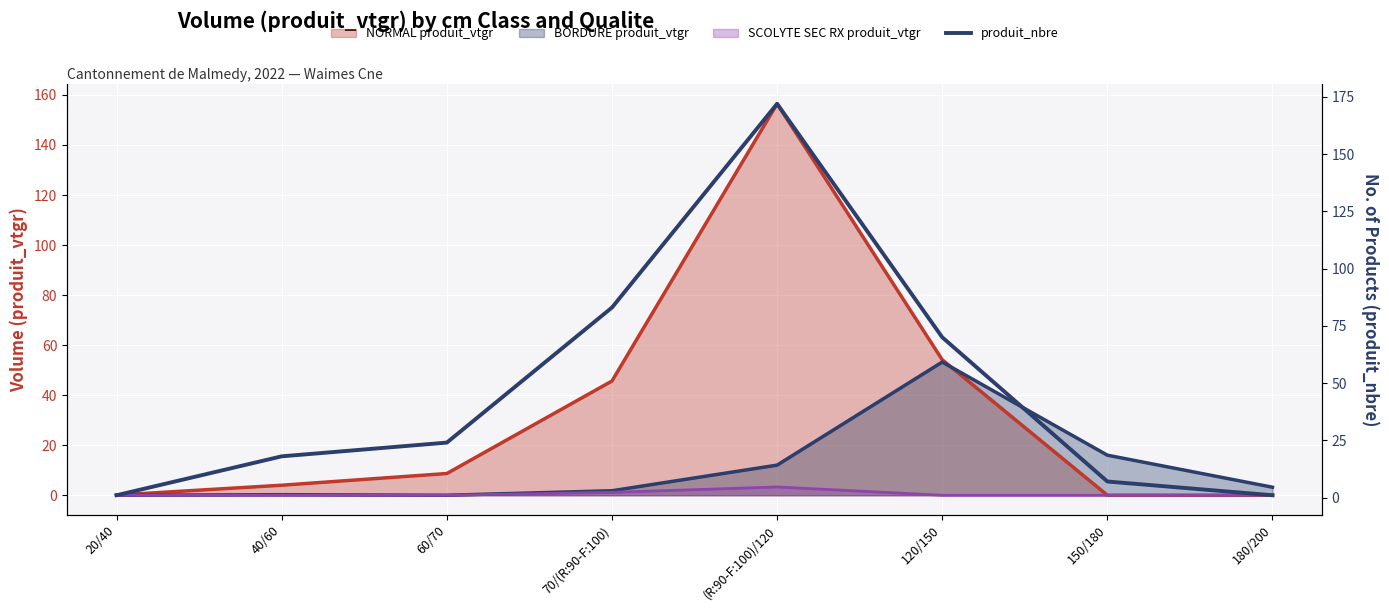

What is the approximate value at (R:90-F:100)/120, to the nearest 10?

170